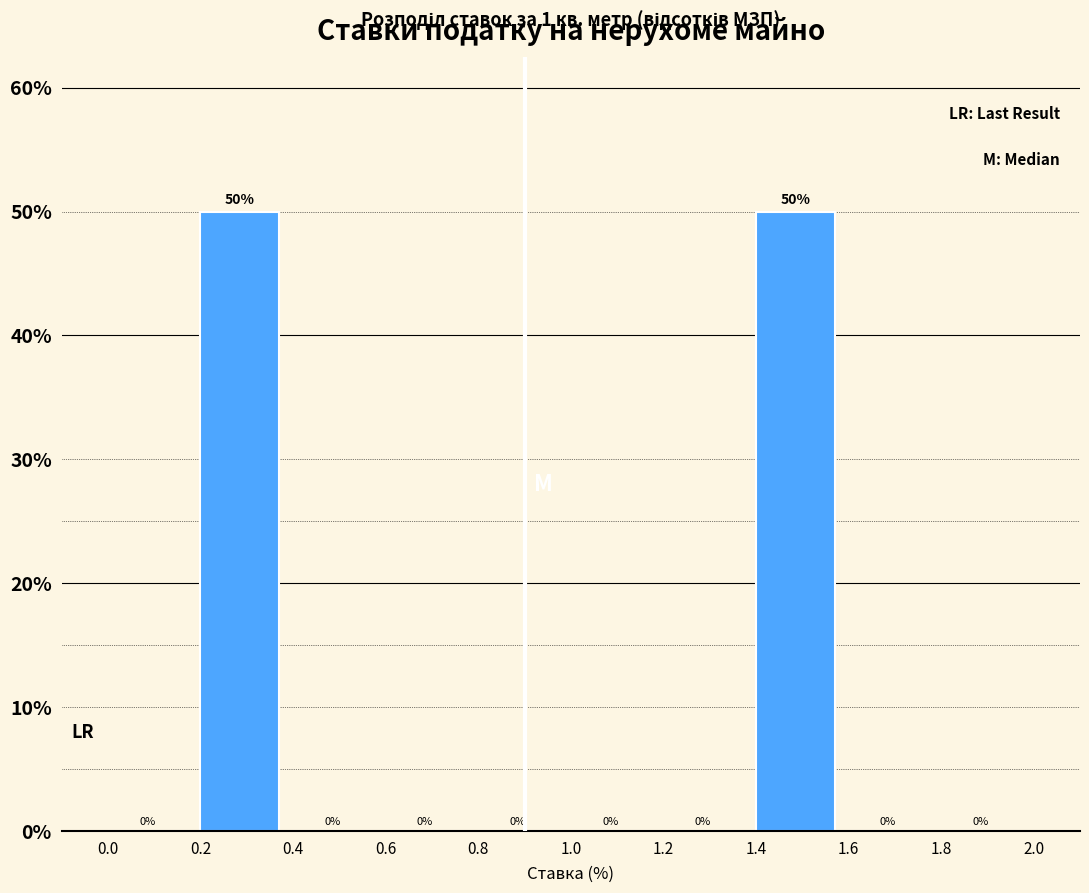

Reading left to right, transcribe this chart: for each bar, give the range it covers on the x-axis and its height.

0.0 to 0.2: 0
0.2 to 0.4: 50
0.4 to 0.6: 0
0.6 to 0.8: 0
0.8 to 1.0: 0
1.0 to 1.2: 0
1.2 to 1.4: 0
1.4 to 1.6: 50
1.6 to 1.8: 0
1.8 to 2.0: 0